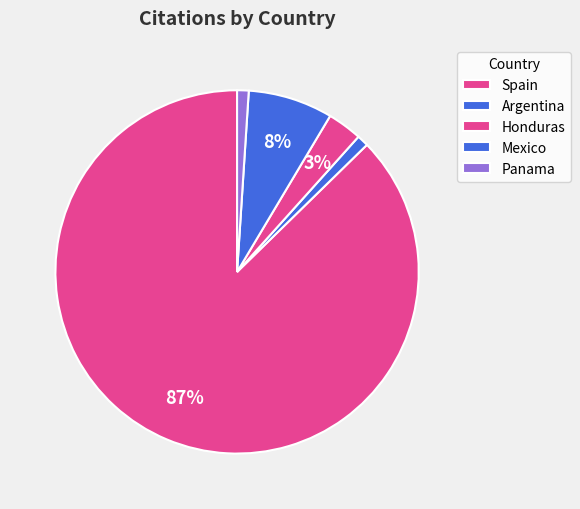

What is the smallest slice in the pie chart?

Argentina